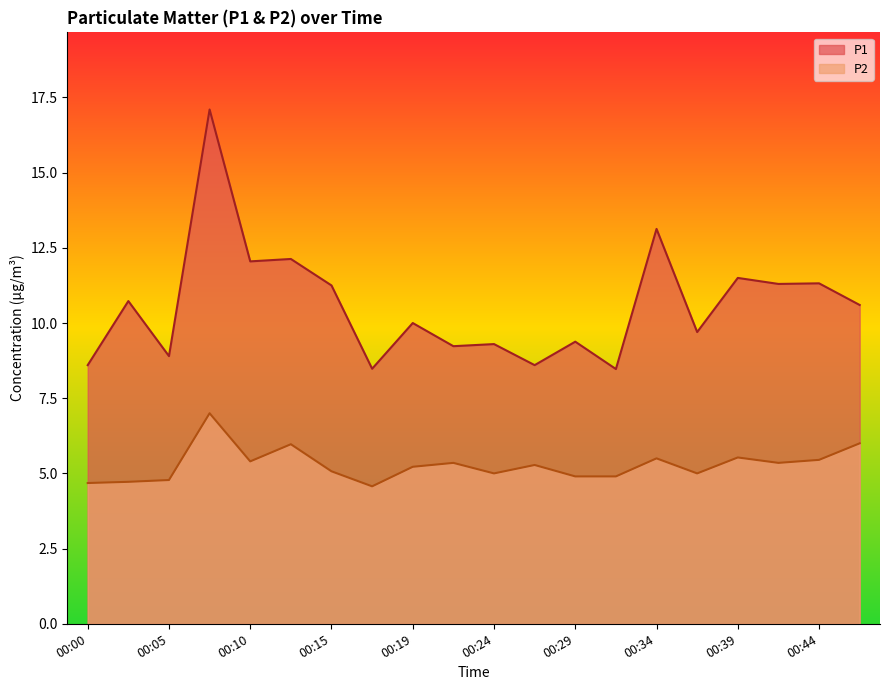

At which label does P2 first exceed 5?

00:07